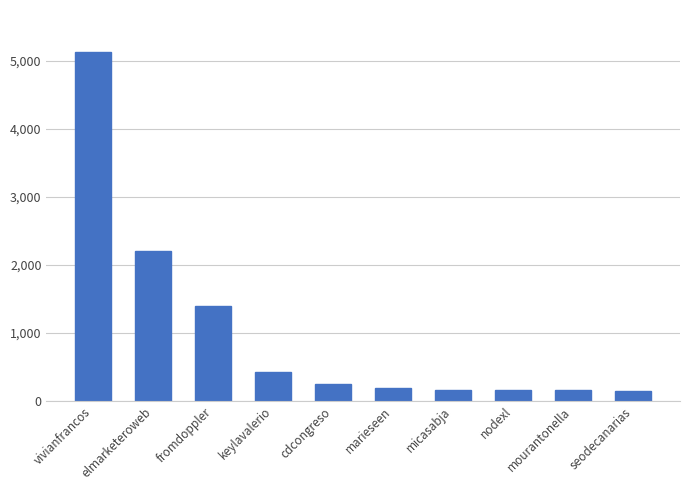

What is the value of the 9th bar from the left?

153.5